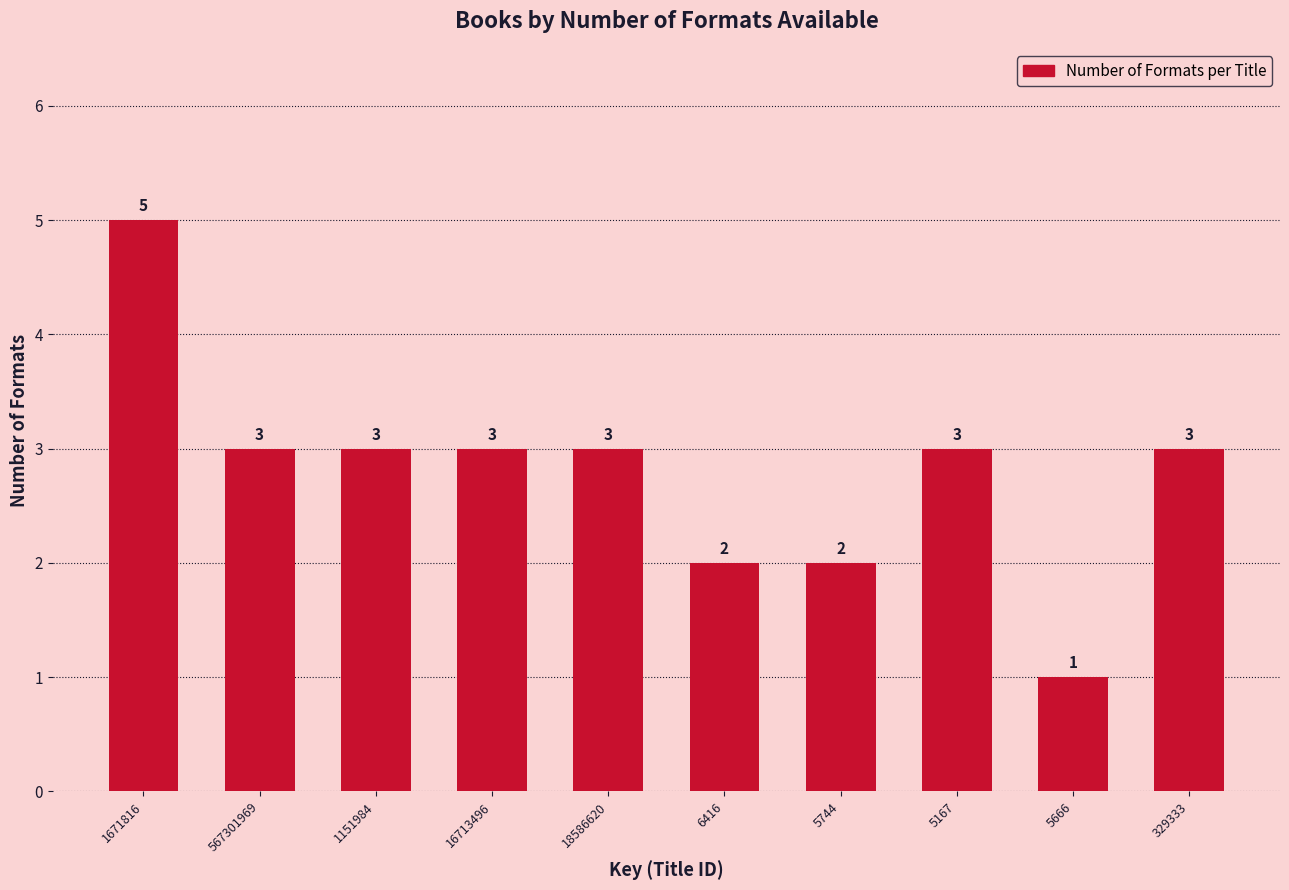

Reading left to right, list all the values displayed in this chart.

5	3	3	3	3	2	2	3	1	3